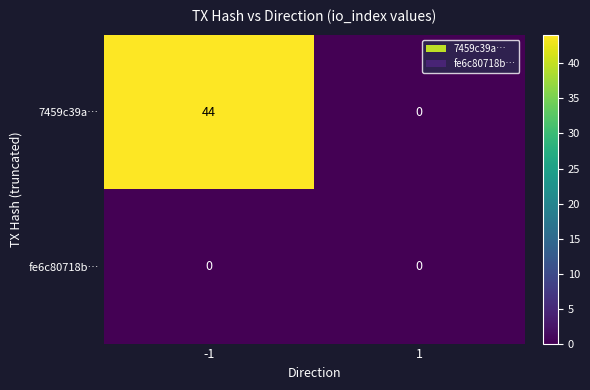

Which series has the largest total across all categories?

7459c39a…